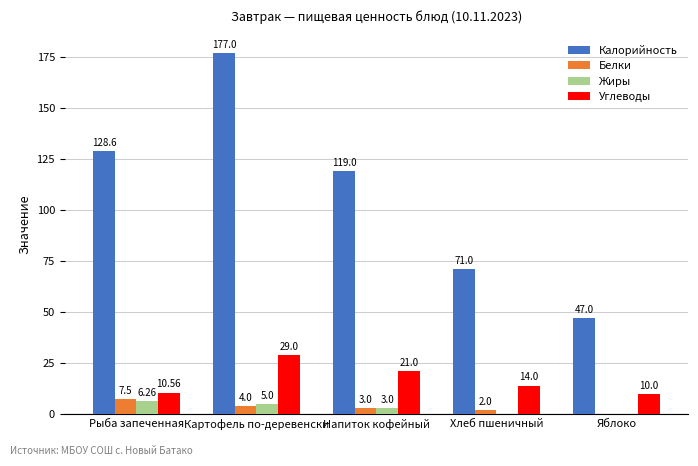

At which label does Калорийность first exceed 119?

Рыба запеченная